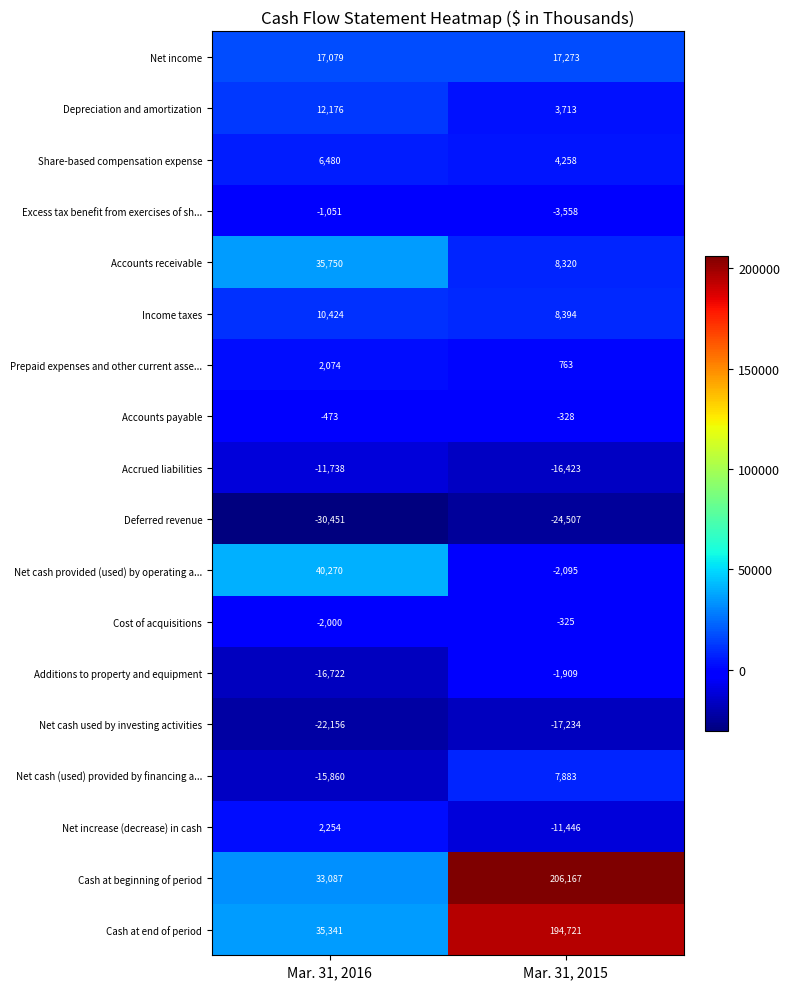

What is the difference between the highest and lowest values at Mar. 31, 2016?

70721